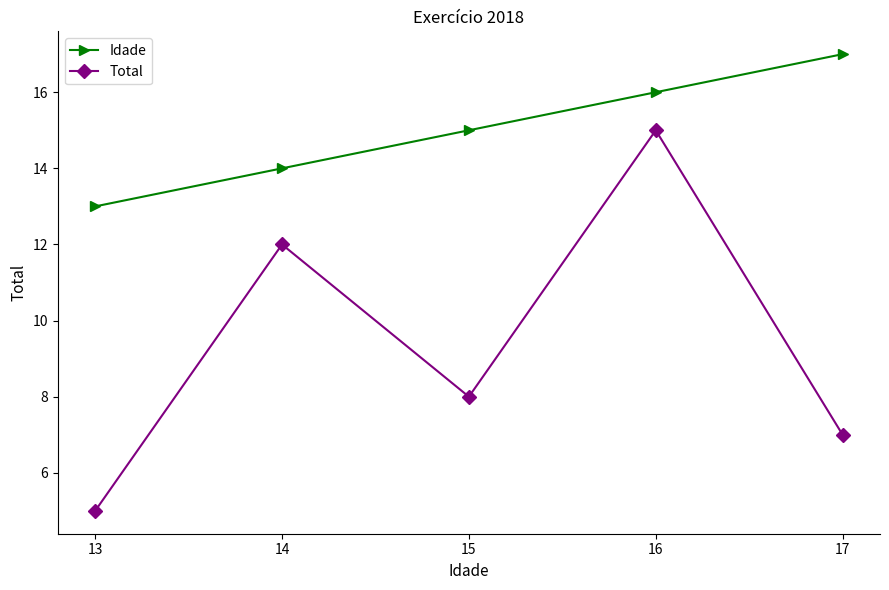

At which category is the sum across all series the highest?

16